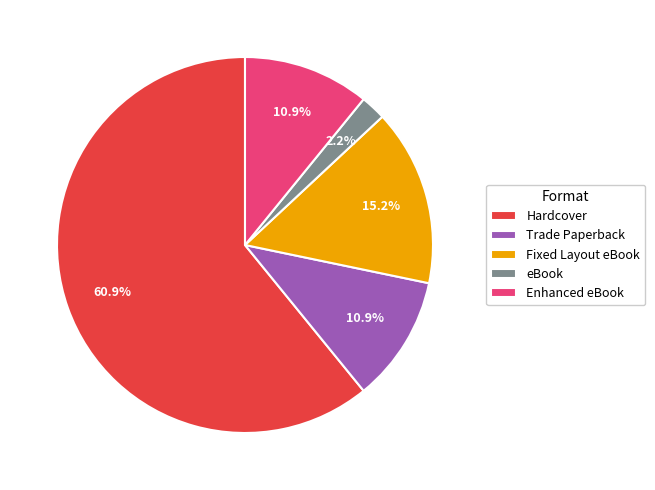

Is there a majority slice in this chart?

Yes